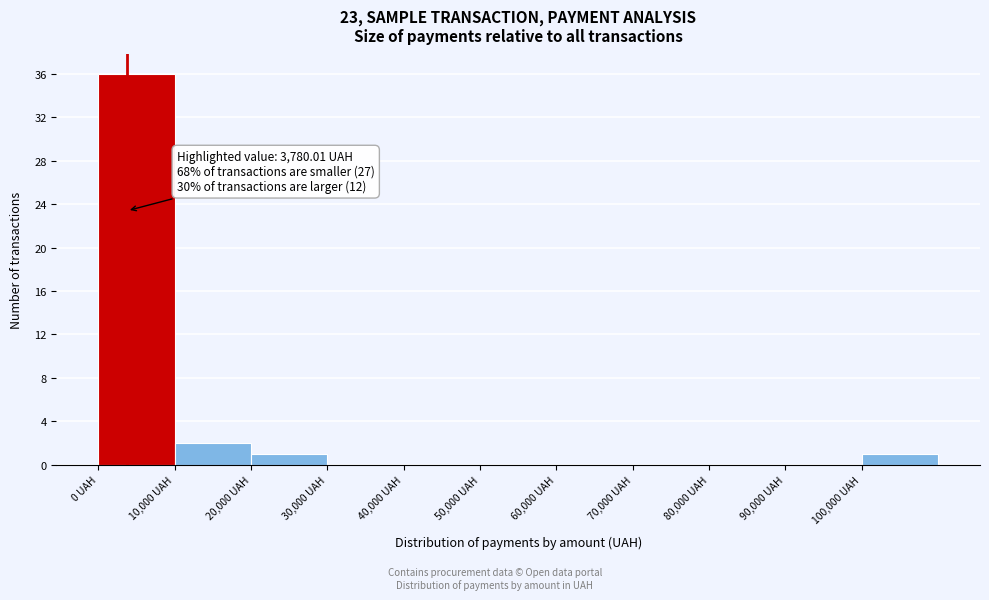

Over which range of the x-axis is the bar tallest?

0 to 10000